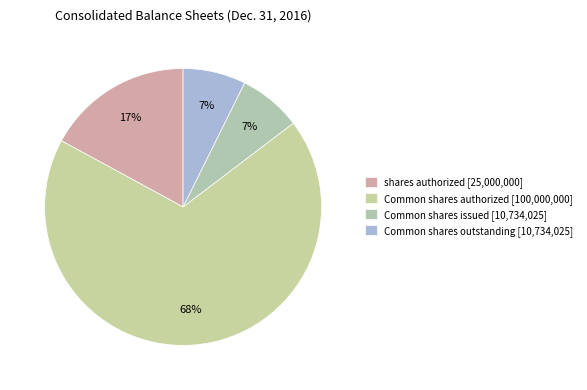

How many slices are in this pie chart?

4